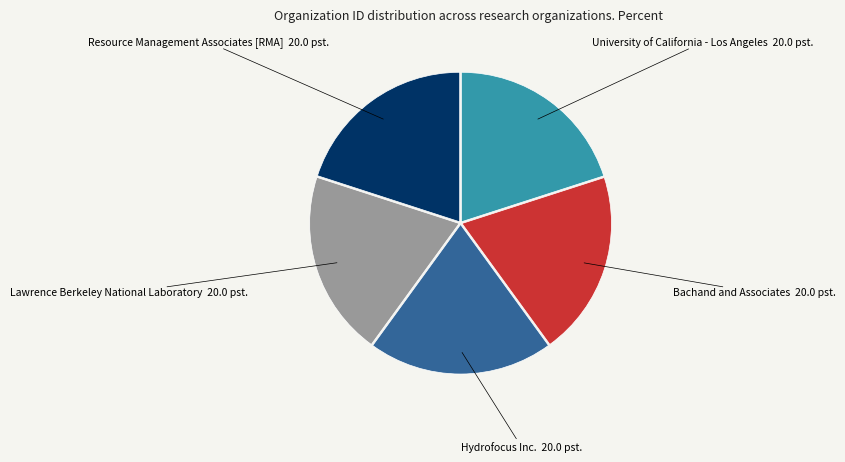

Is there a majority slice in this chart?

No